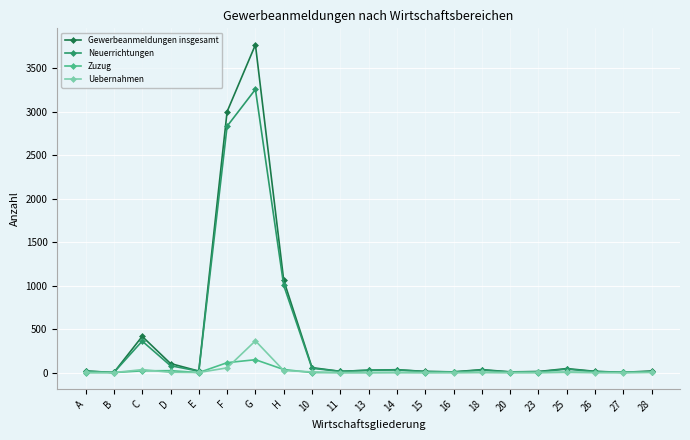

What is the sum of all Neuerrichtungen values?

7815